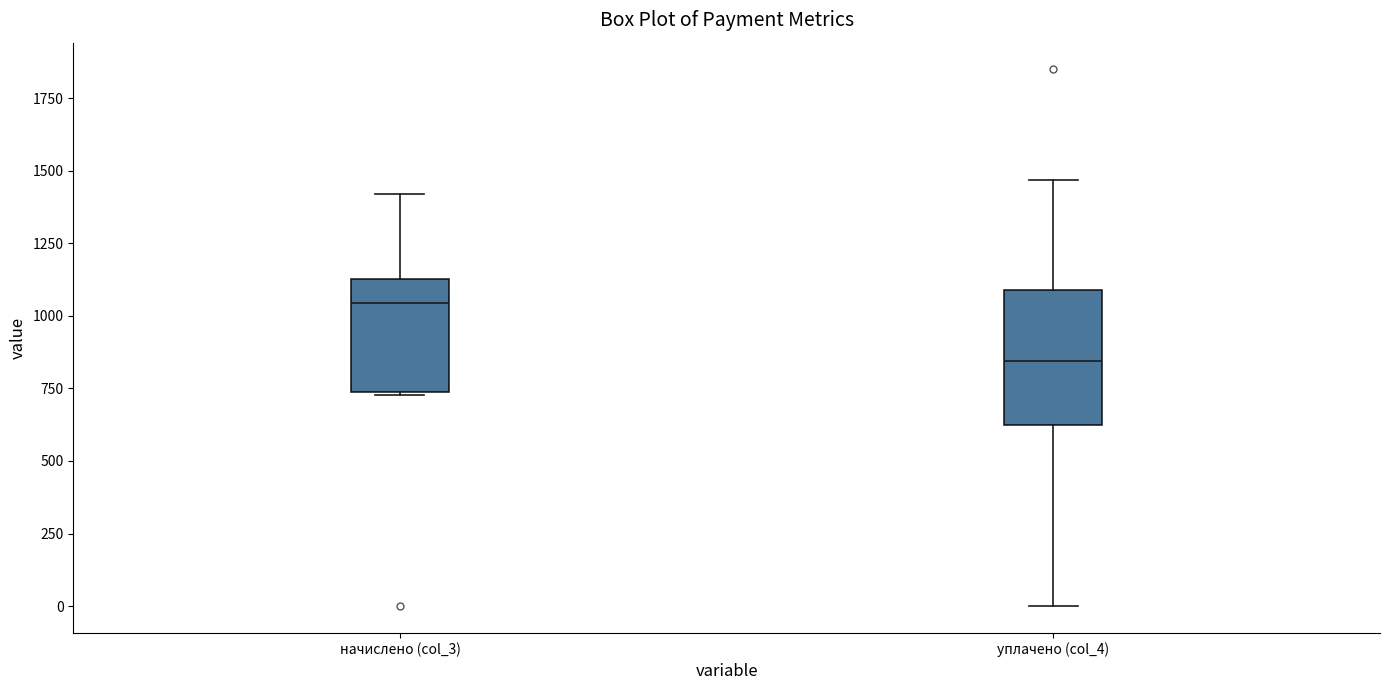

Reading left to right, read every box against the y-axis: the position of its median line, the range the box covers, and the ends of its whiskers. The values are not printed on the chart, so give them approximately, as read against the axis.

начислено (col_3): median 1050, box 750 to 1150, whiskers 750 to 1400
уплачено (col_4): median 850, box 600 to 1100, whiskers 0 to 1450